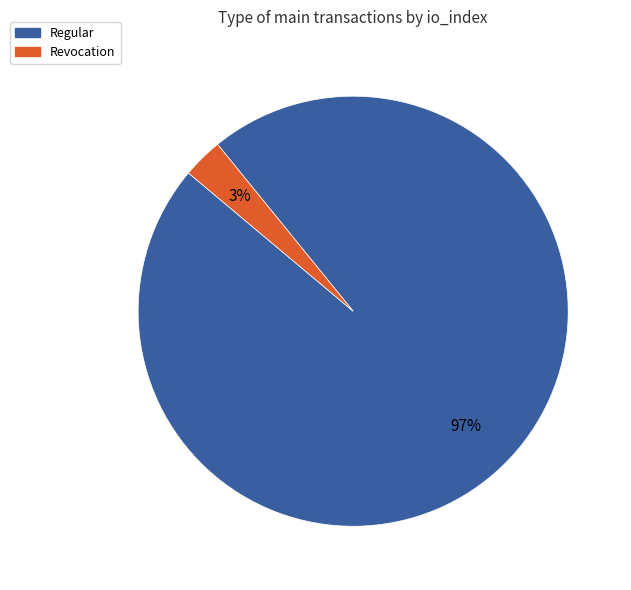

Count the number of slices in the pie.

2